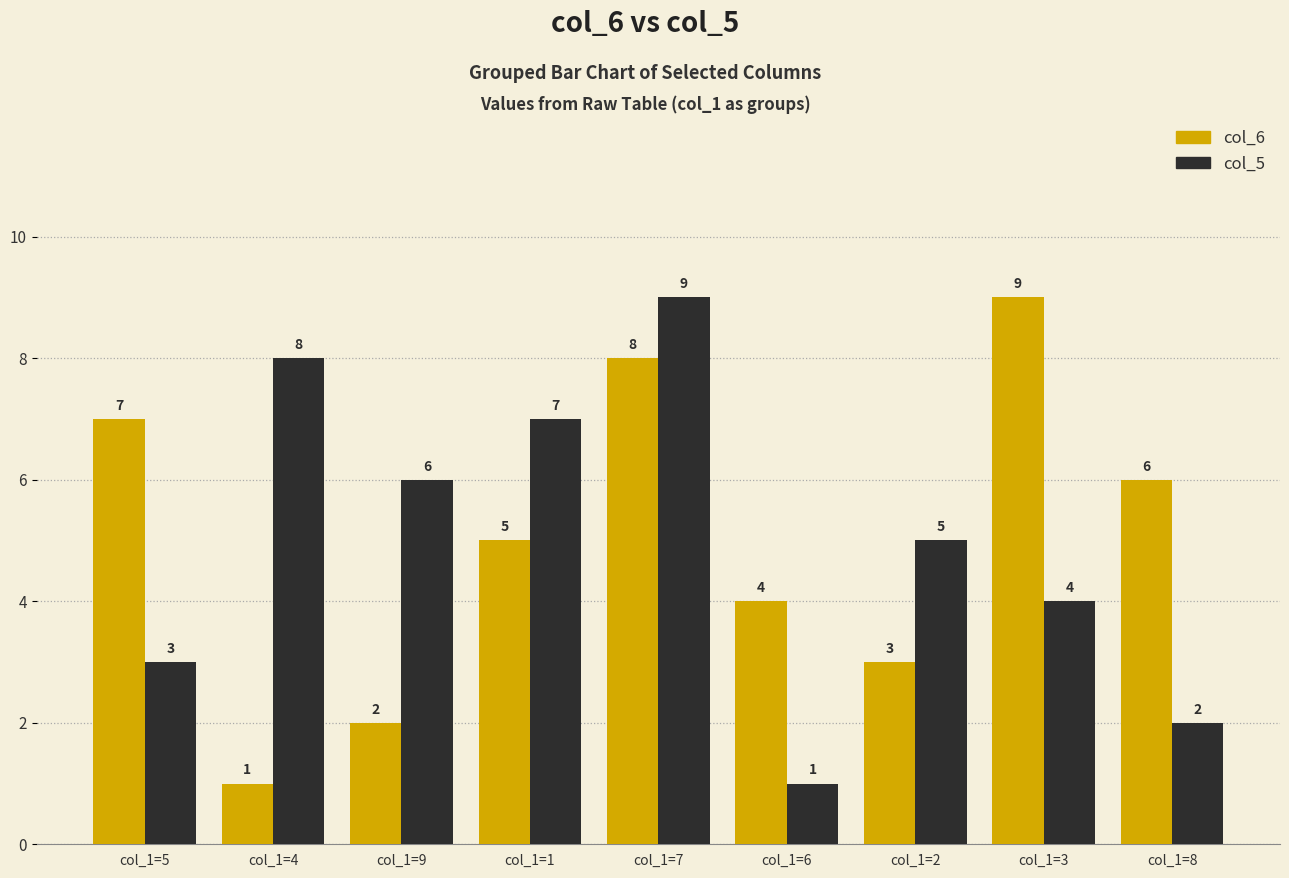

Where does the col_5 series first go above 5?

col_1=4